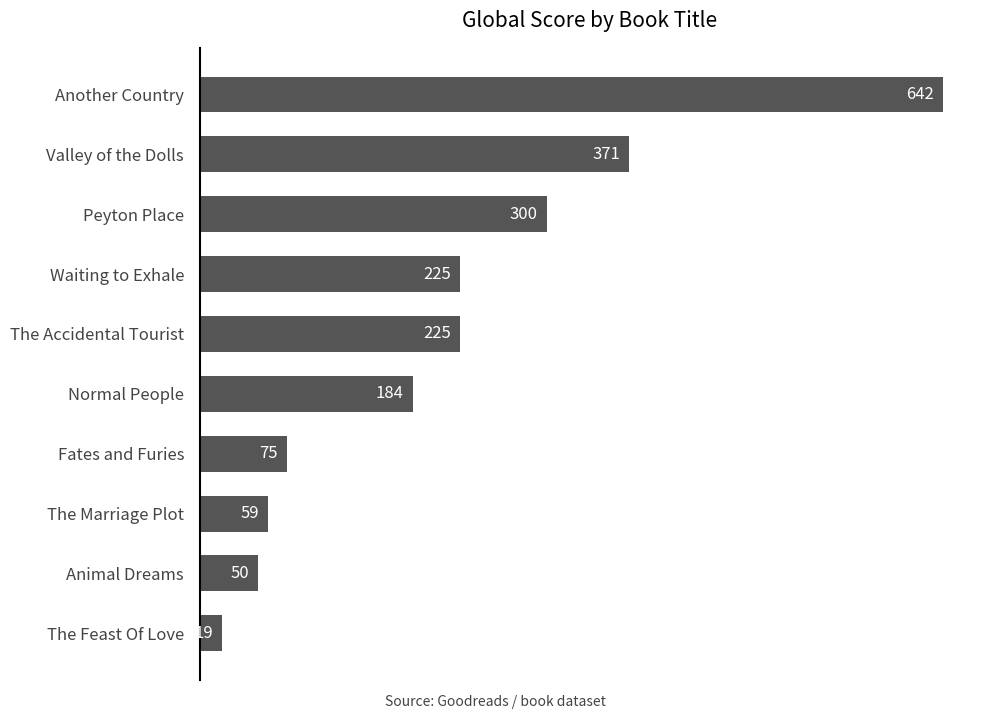

What is the change in value from Normal People to Waiting to Exhale?

+41